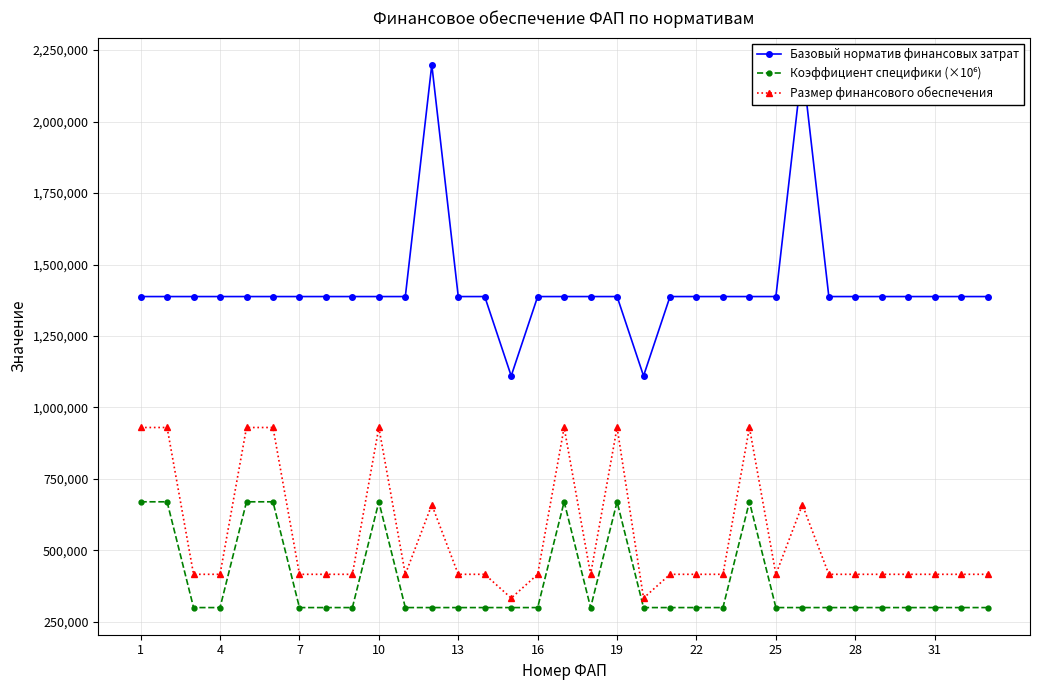

The value of Размер финансового обеспечения at 4 is 669579. True or false?

False